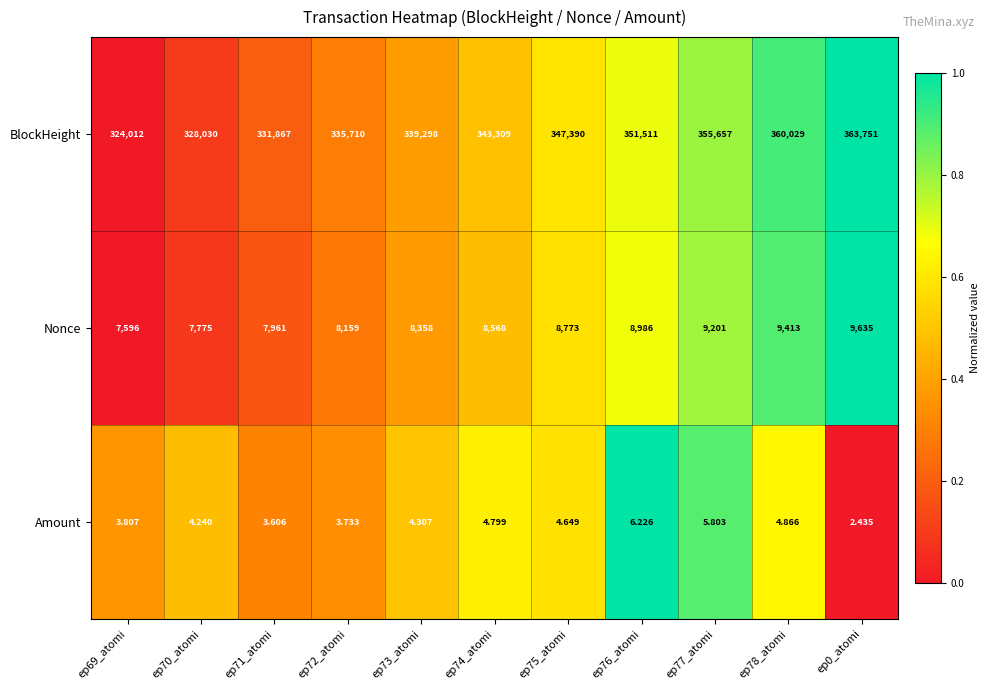

How many values in the Amount series are below 4?

4